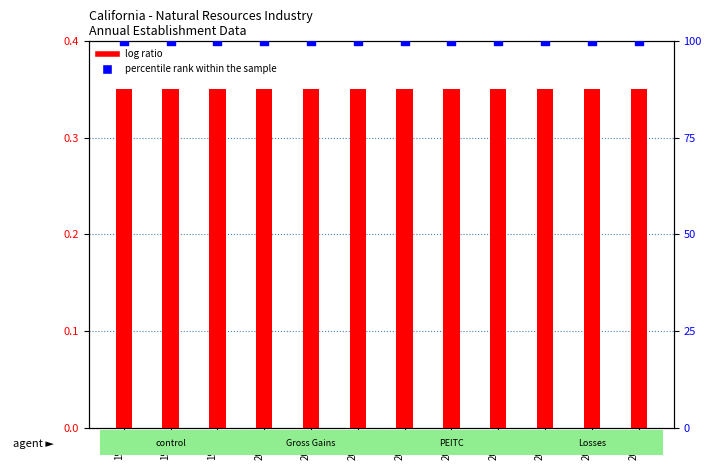

What are all the series names shown in the legend?

log ratio, percentile rank within the sample